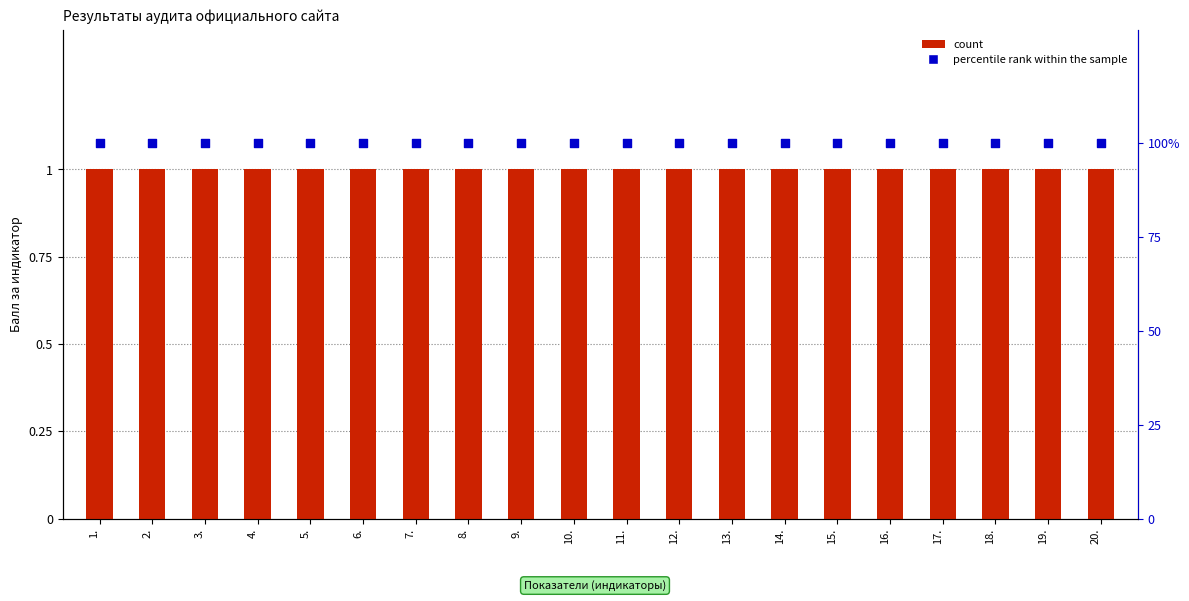

What are all the series names shown in the legend?

count, percentile rank within the sample